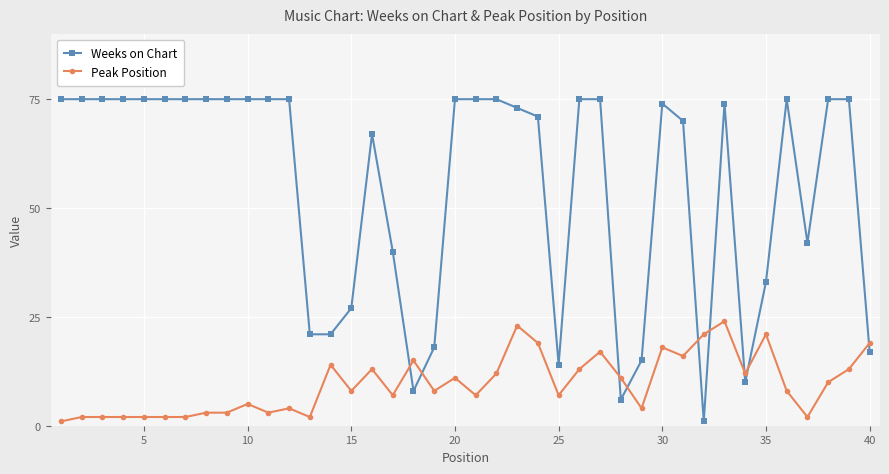

Rank the series by their average value, from highest to lowest.

Weeks on Chart, Peak Position